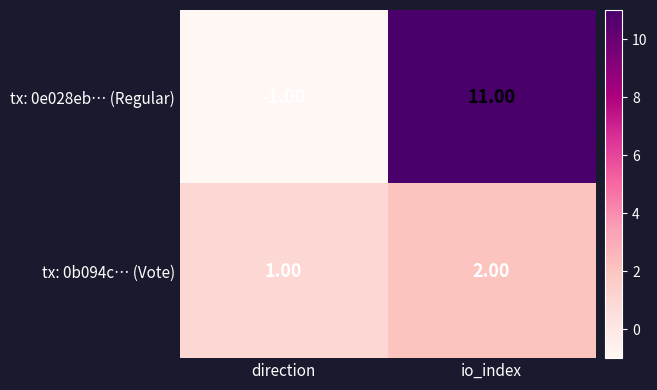

At which category does the chart reach its peak across all series?

io_index